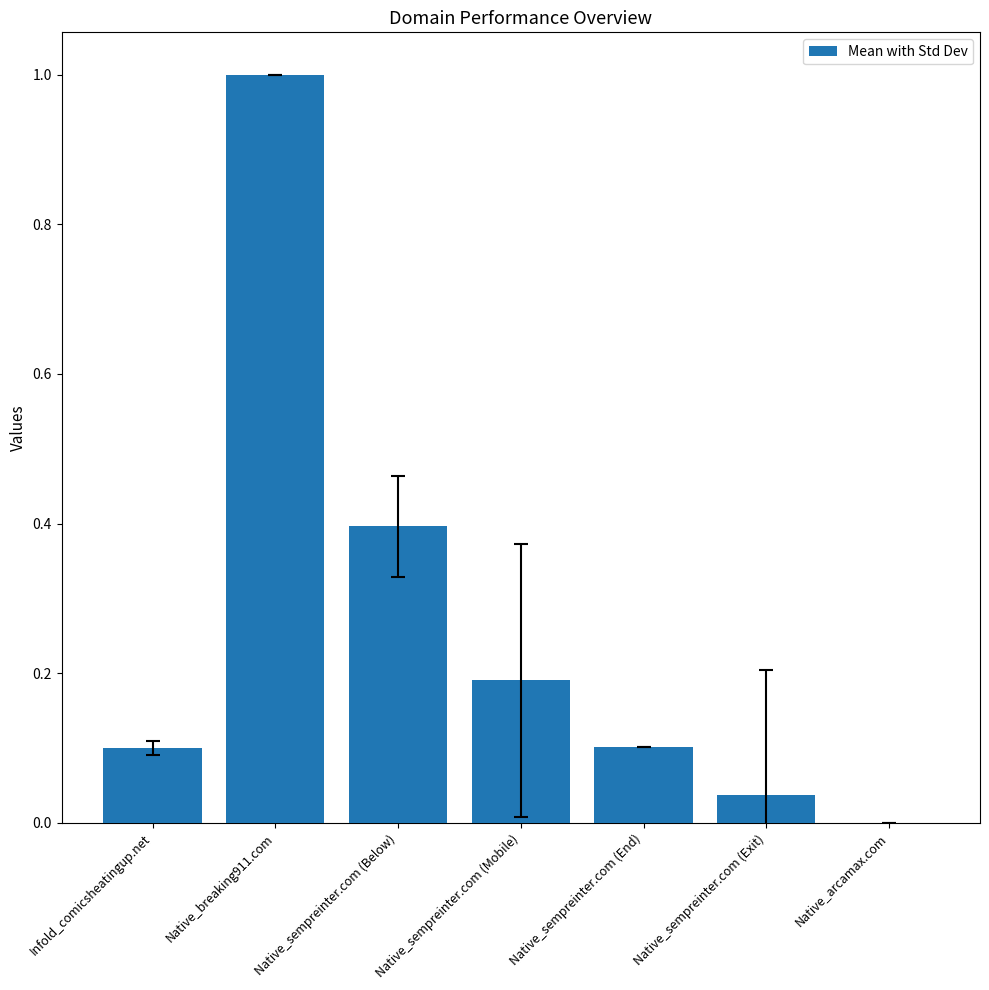

The value at Native_sempreinter.com (End) is 0.0. True or false?

False